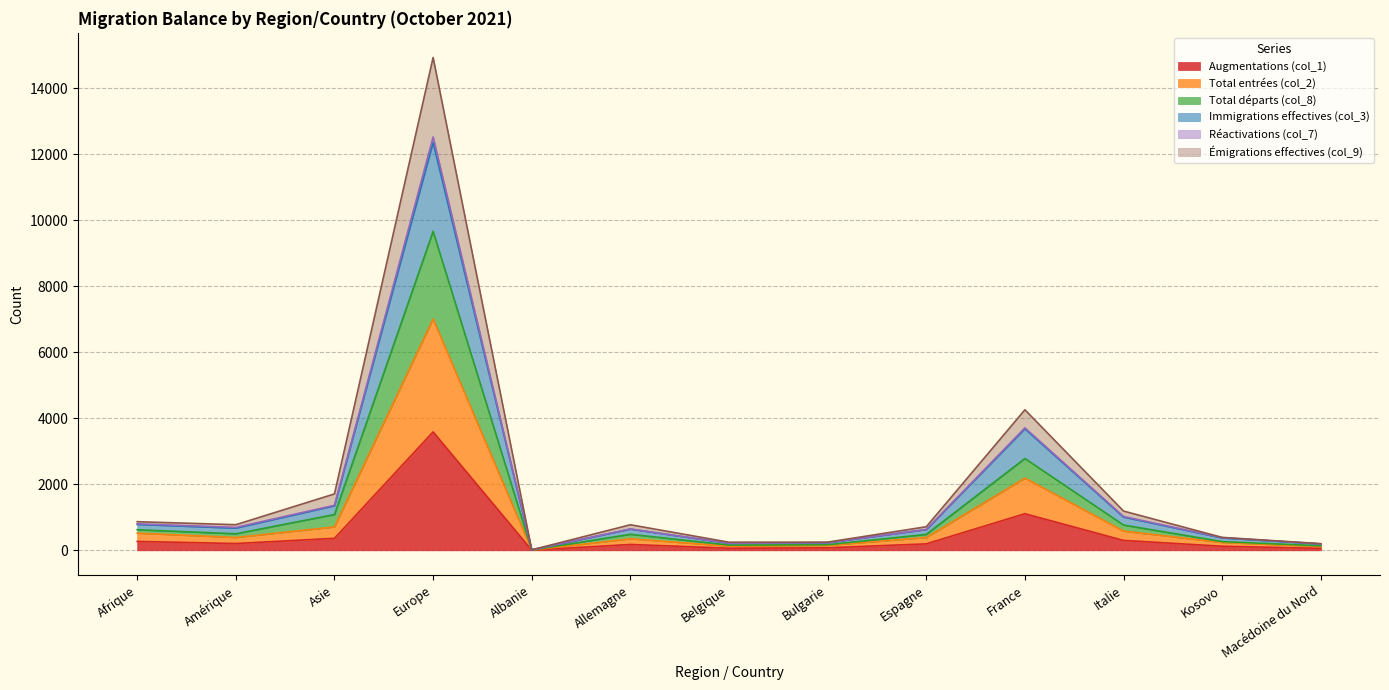

Which category has the highest value in the Augmentations (col_1) series?

Europe